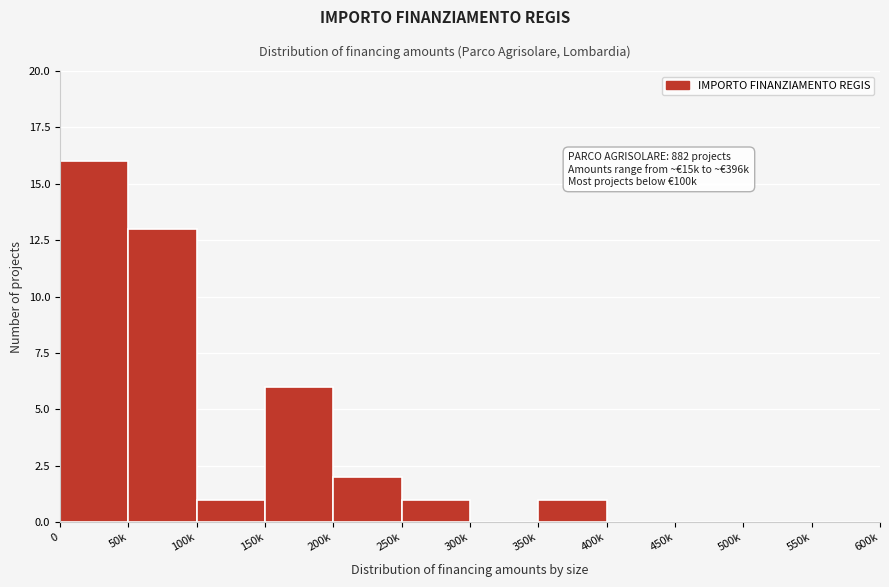

Reading left to right, list all the values displayed in this chart.

0=16	50k=13	100k=1	150k=6	200k=2	250k=1	300k=0	350k=1	400k=0	450k=0	500k=0	550k=0